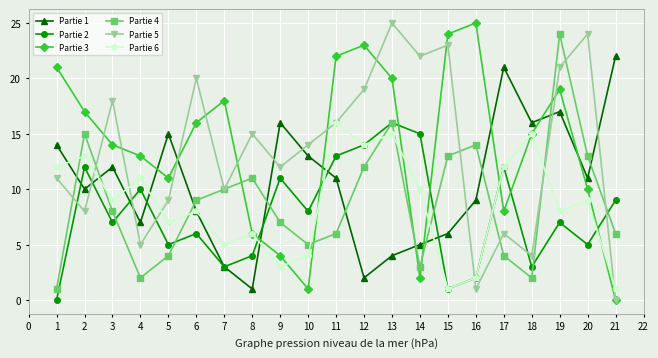

Is it true that Partie 4 equals 6 at 16?

False